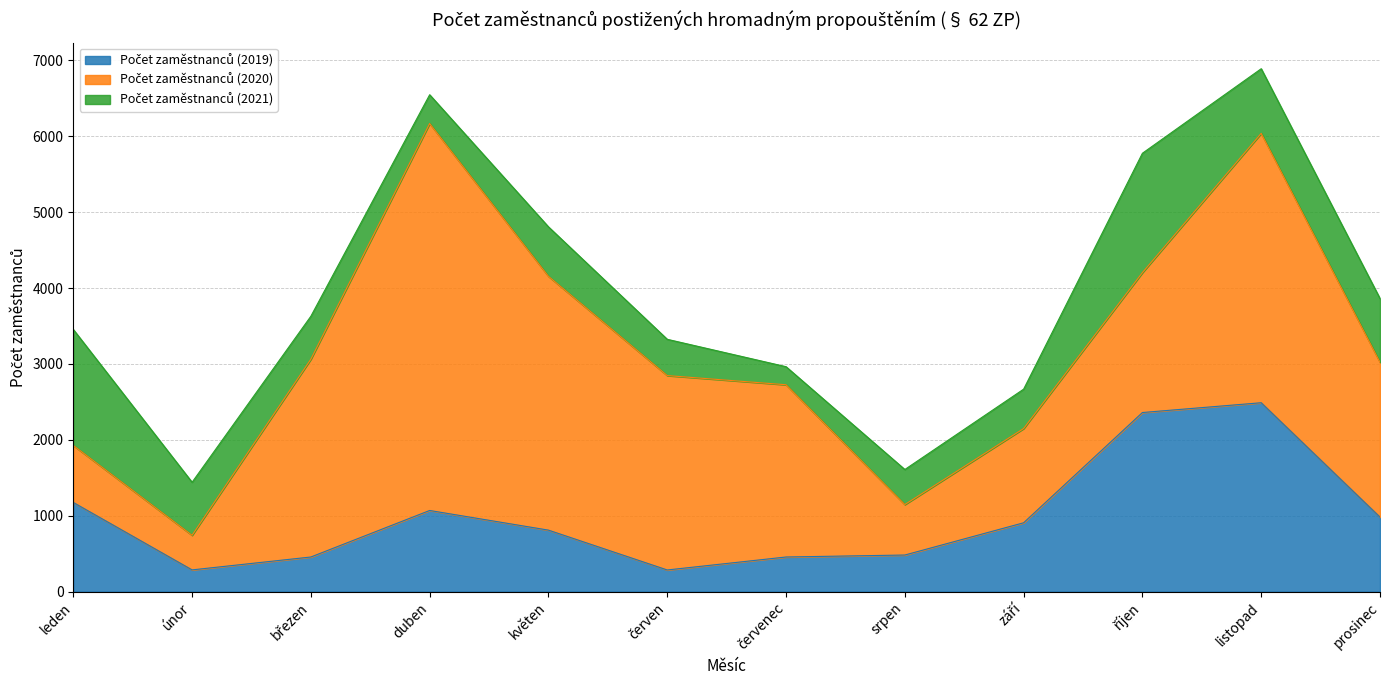

Which series has the largest range (max minus min)?

Počet zaměstnanců (2020)